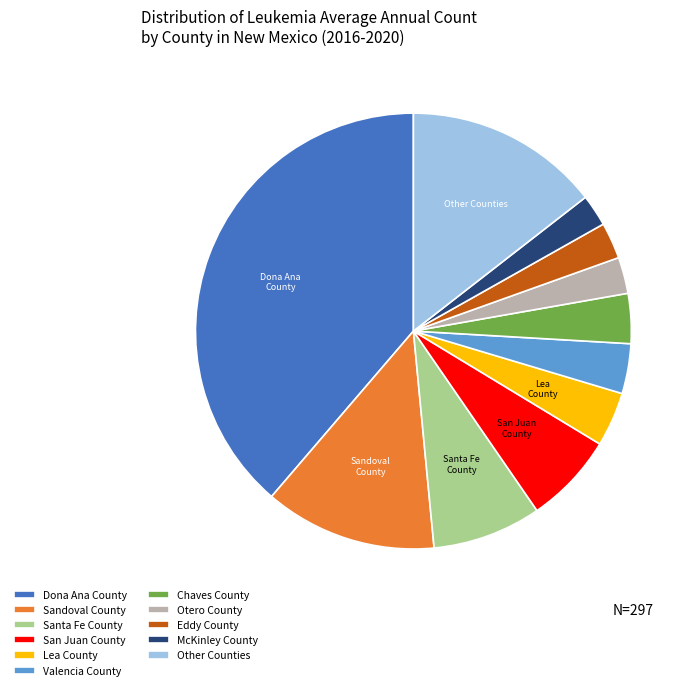

Which category has the biggest portion of the pie?

Dona Ana County